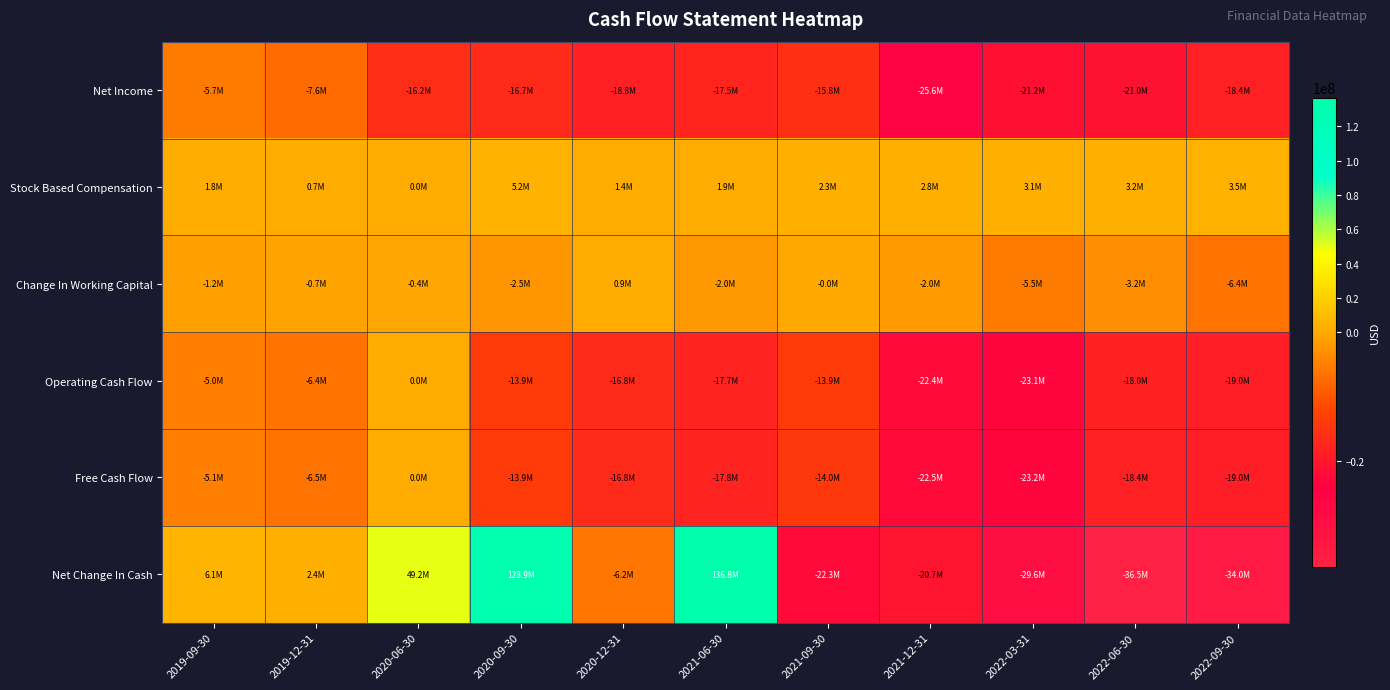

What is the minimum value shown in the chart?

-36507000